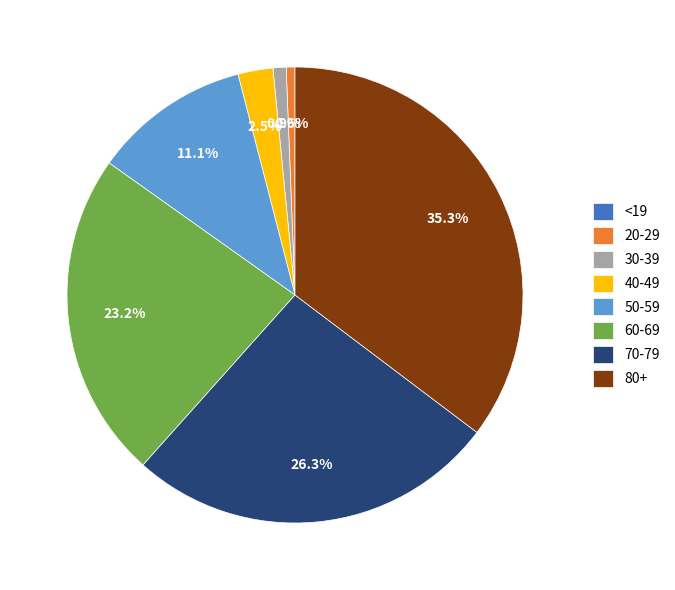

What percentage do 40-49 and 30-39 together represent?

3.4%